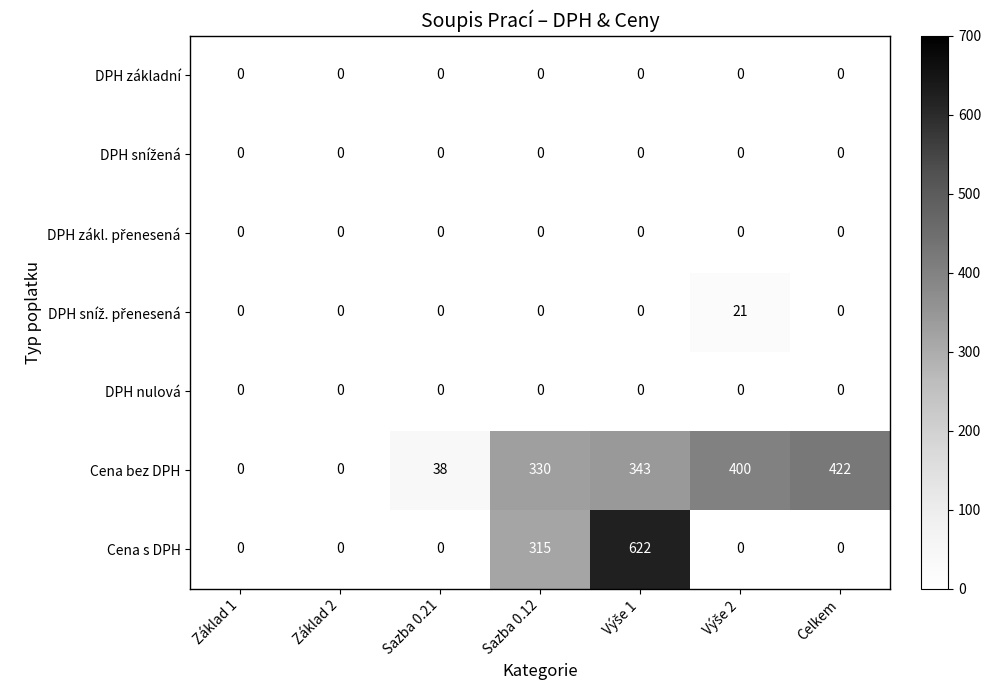

How many series are shown in this chart?

7